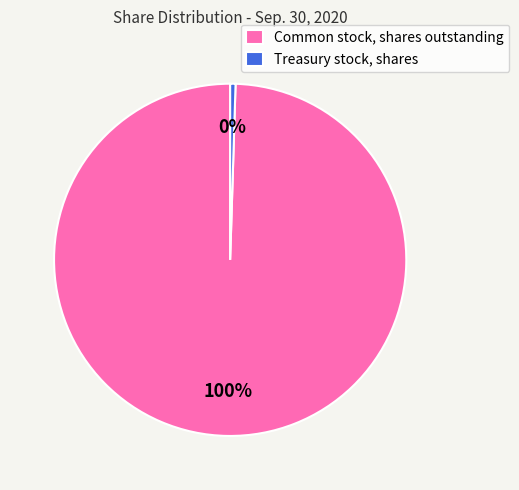

To the nearest percent, what is the average slice percentage?

50%